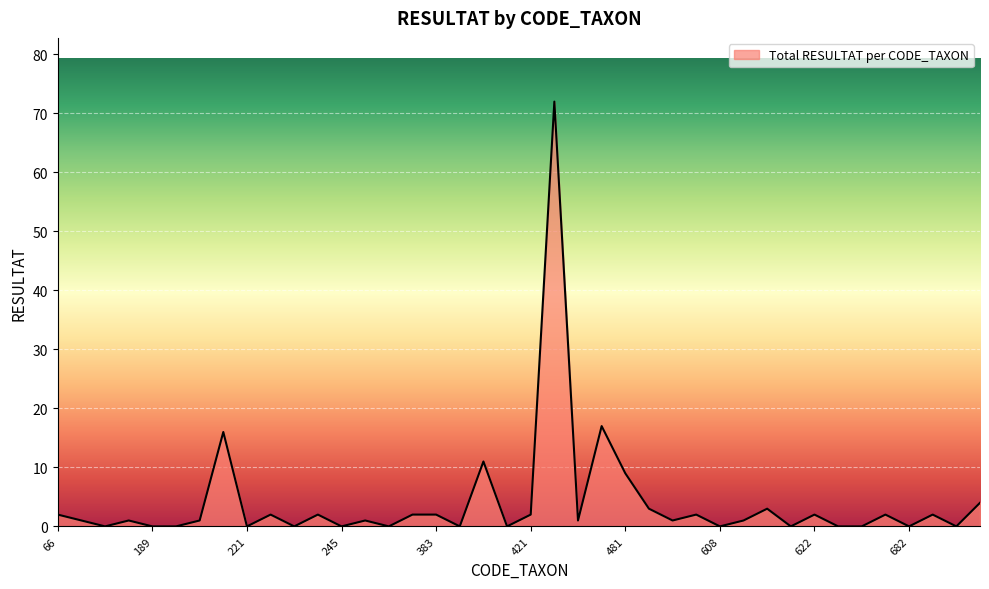

What is the greatest value displayed?

72